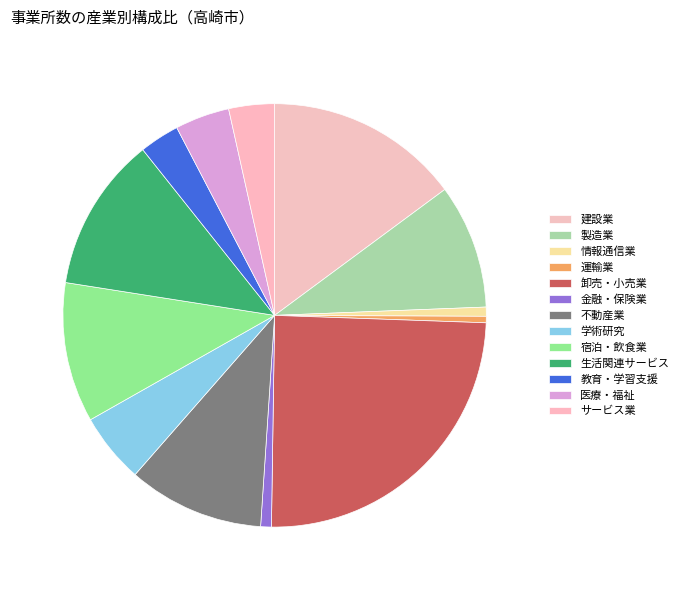

How many slices are in this pie chart?

13